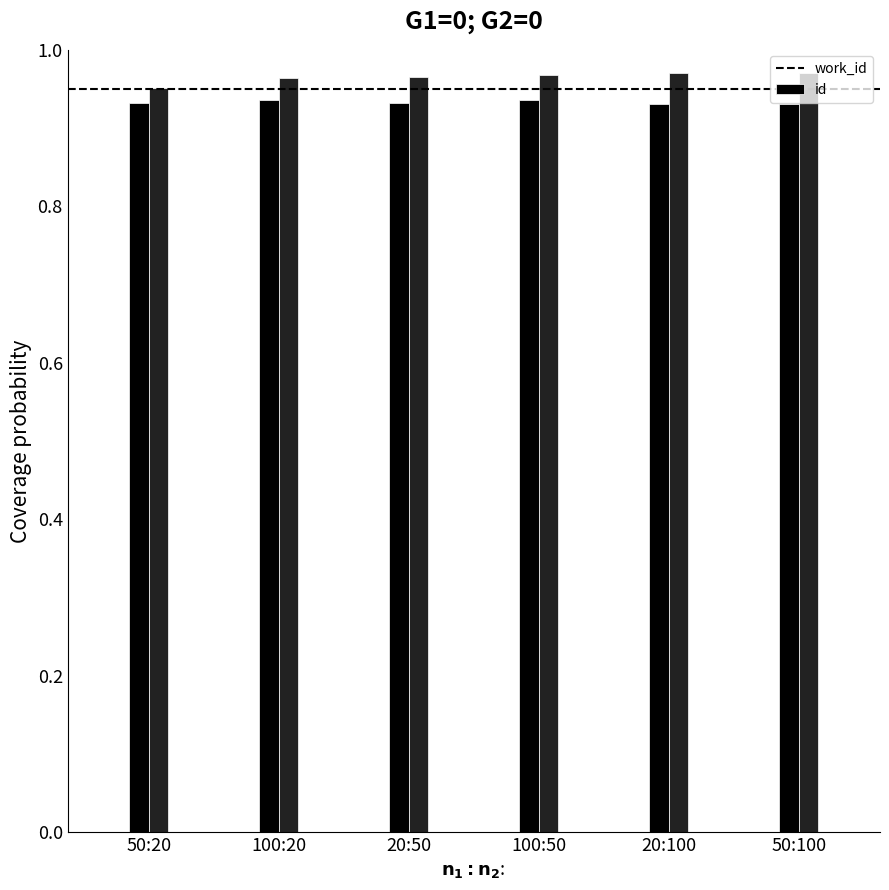

What is the total value across all series at 100:50?

1.9